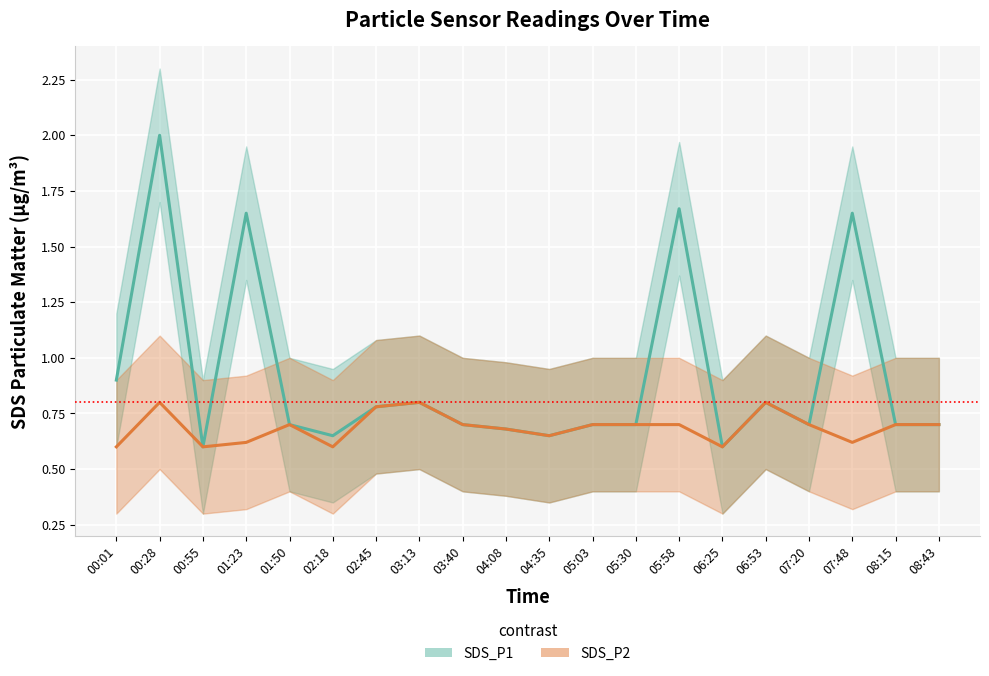

What position from the left is 05:30?

13